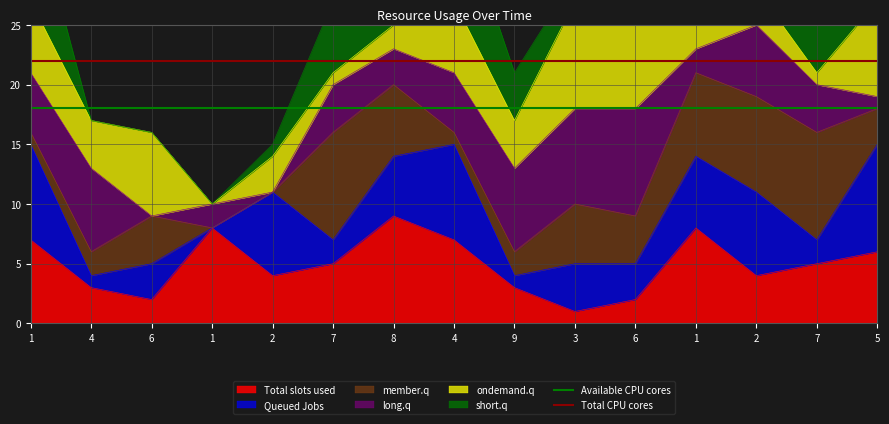

What value does the Available CPU cores series have at 4?

18